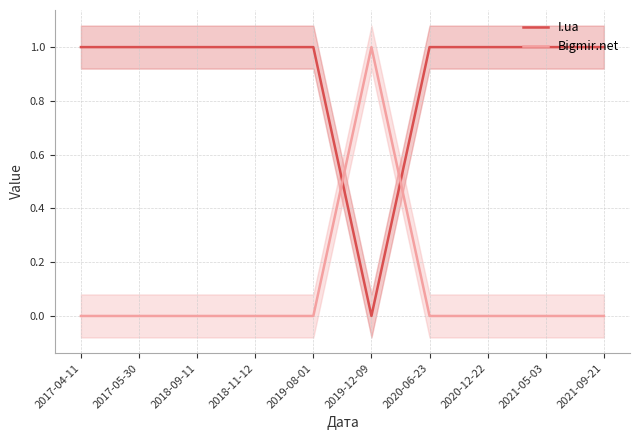

How many positive values does the I.ua series have?

9